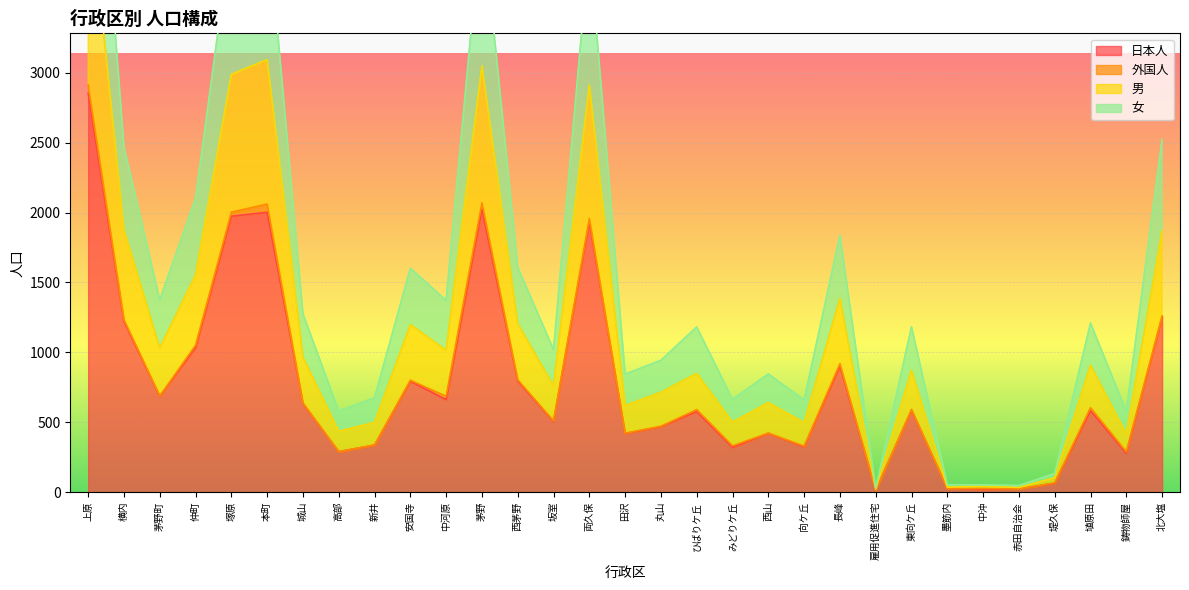

The value of 日本人 at 東向ケ丘 is 588. True or false?

True